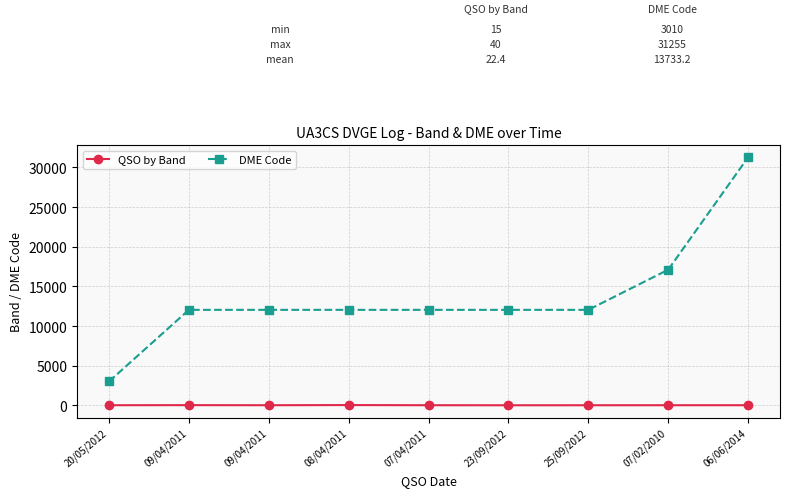

How many lines are shown in the chart?

2